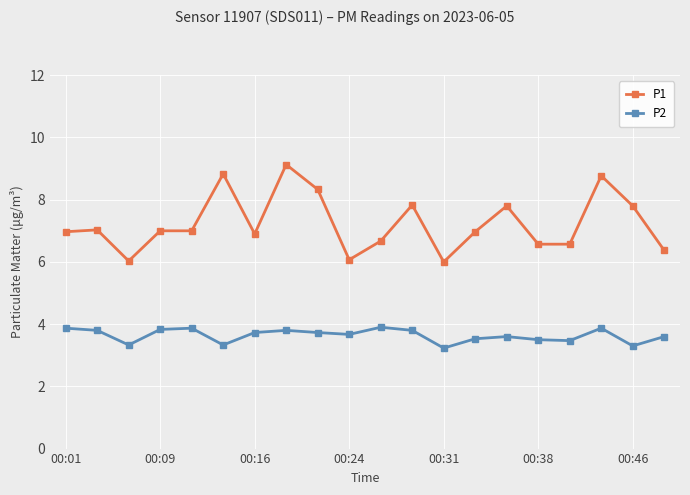

List the series in order of their overall mean, highest first.

P1, P2